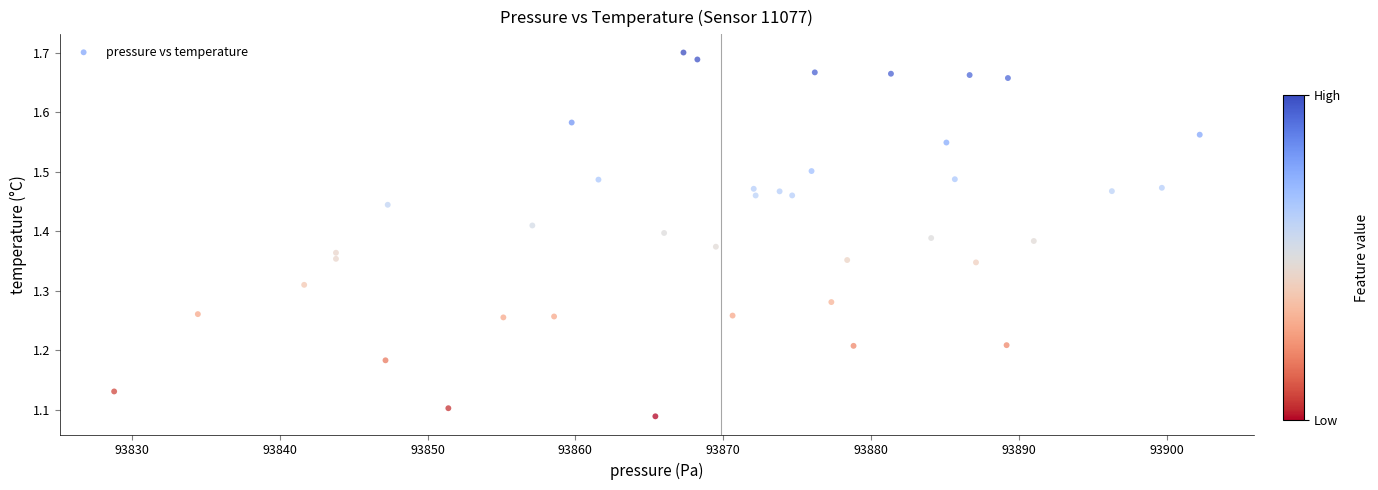

What is the range of Y values (max minus min)?

0.6